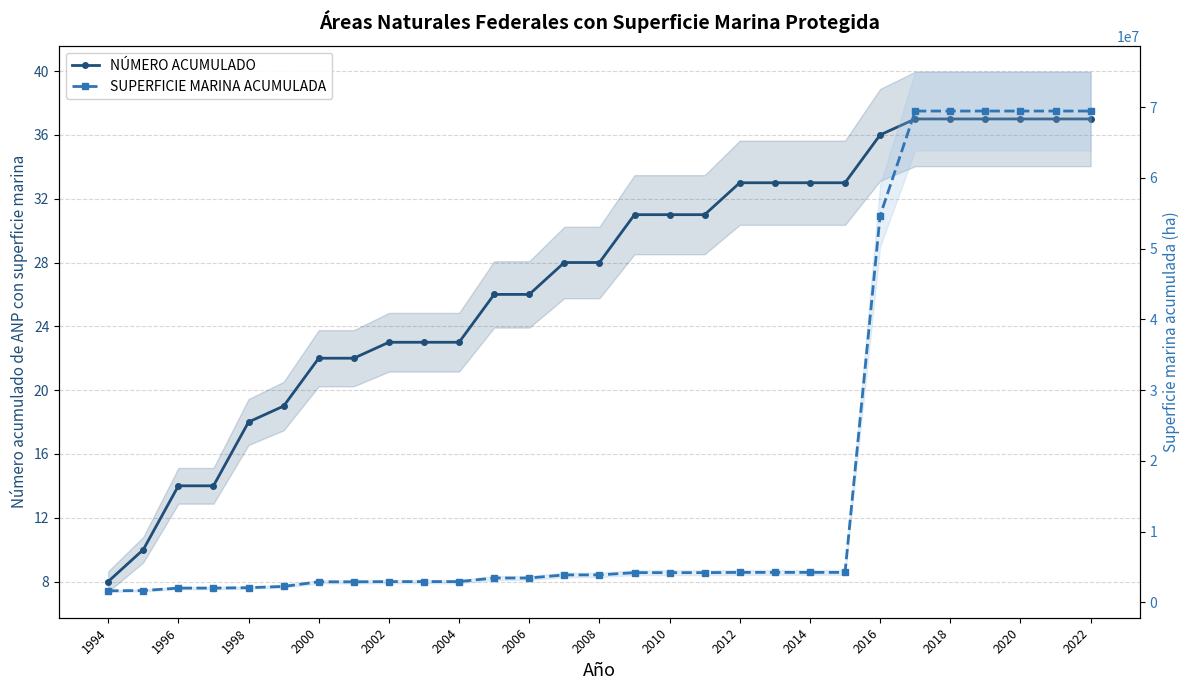

What is the maximum value for NÚMERO ACUMULADO?

37.0